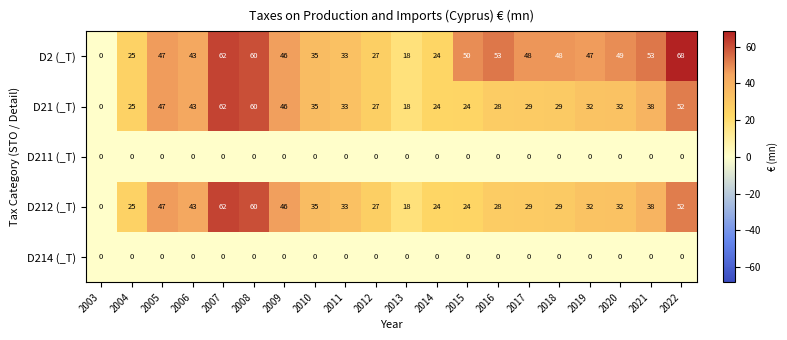

Which series has the widest spread of values?

D2 (_T)